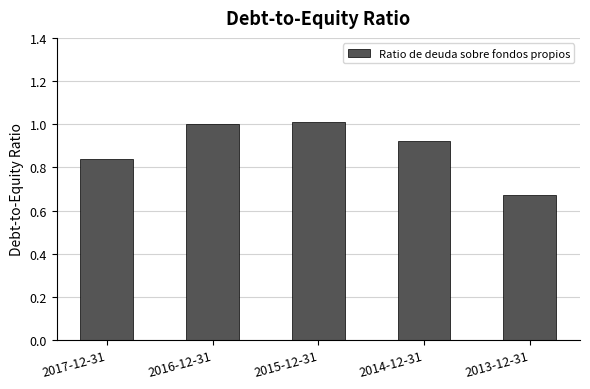

How many bars are there in total?

5